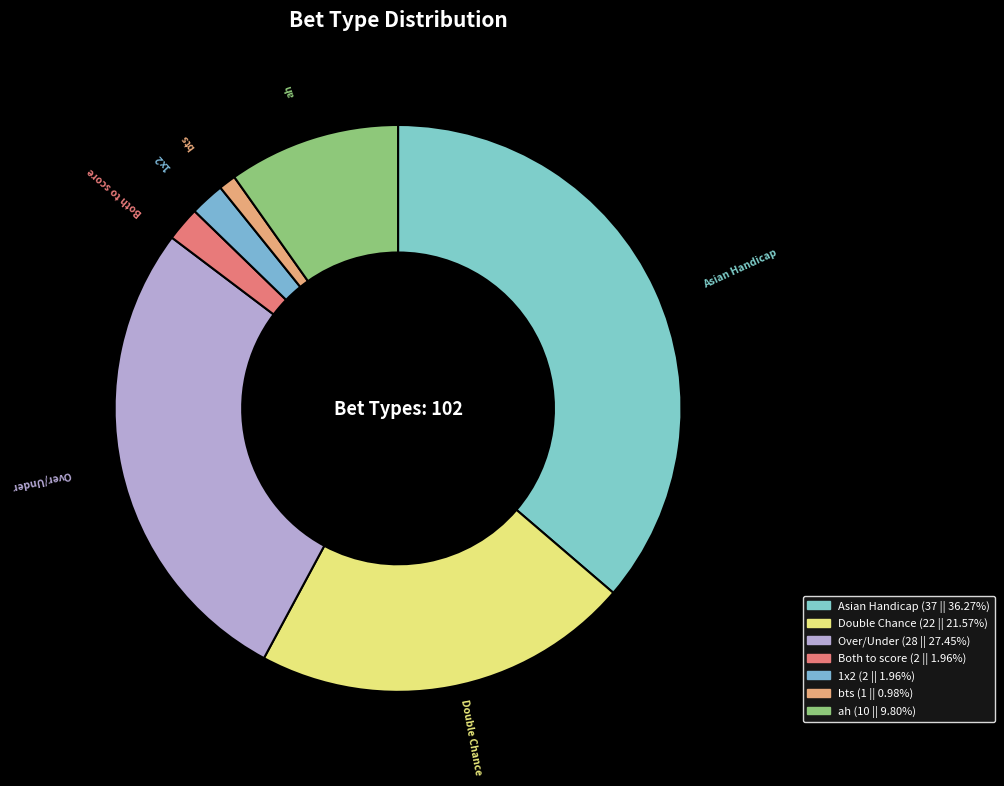

How many segments does this pie chart have?

7